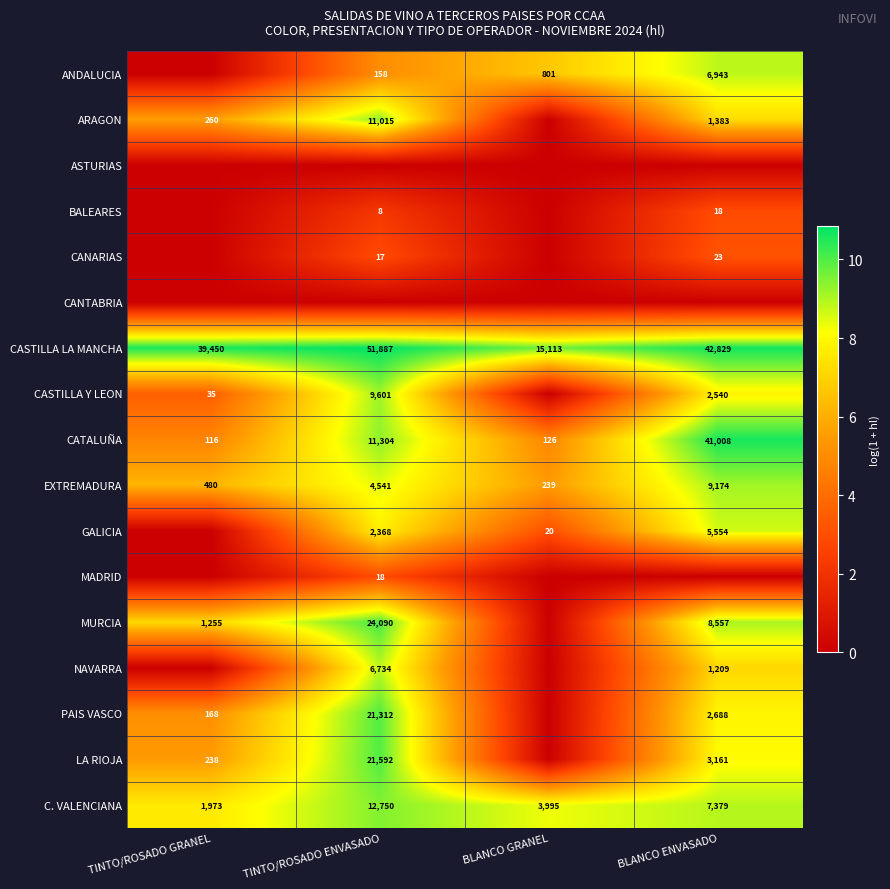

What is the difference between the ARAGON values at BLANCO ENVASADO and TINTO/ROSADO ENVASADO?

9632